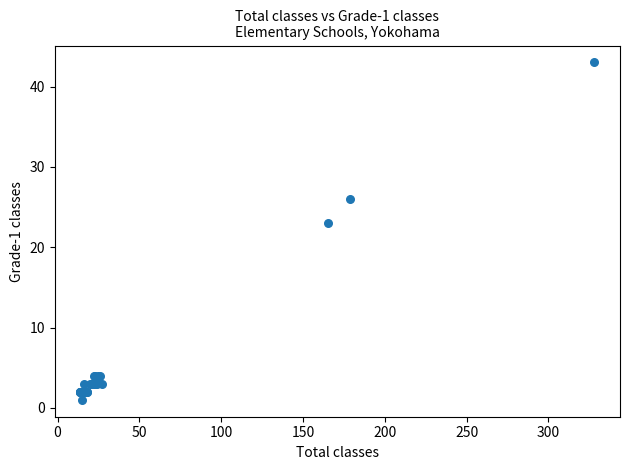

What Y value in the scatter plot is closest to 22?

23